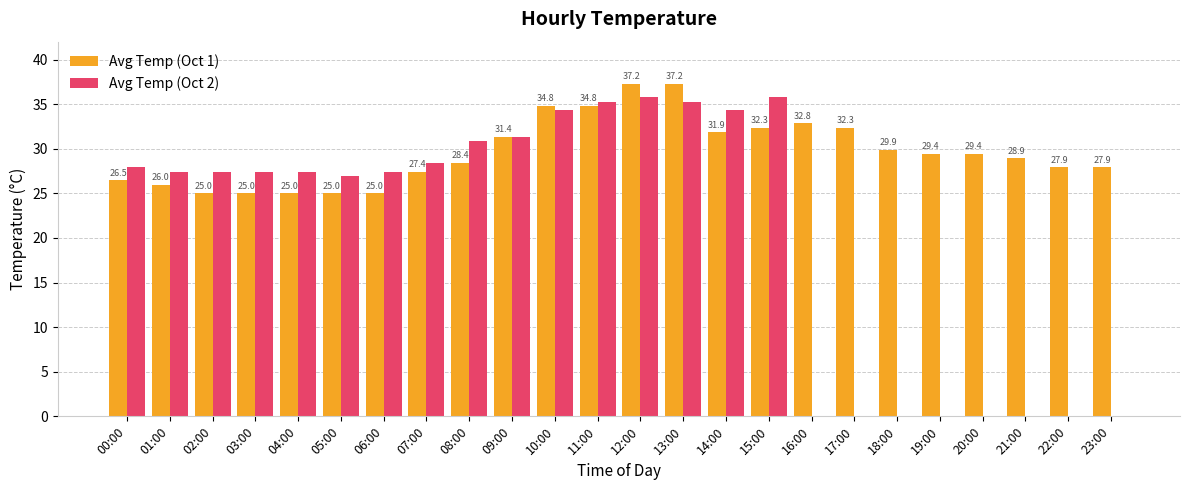

What is the total value across all series at 10:00?

69.1